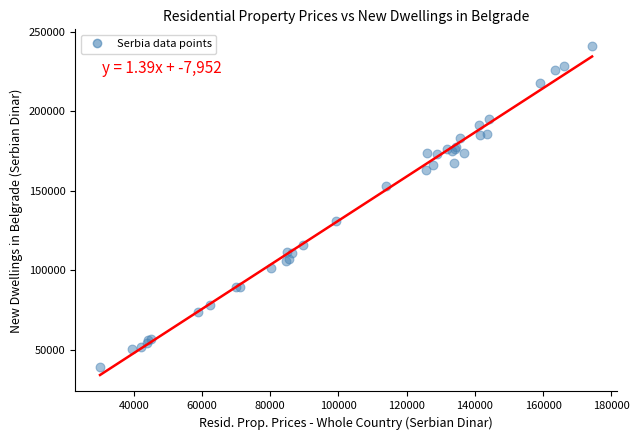

What Y value in the scatter plot is closest to 140016?

130723